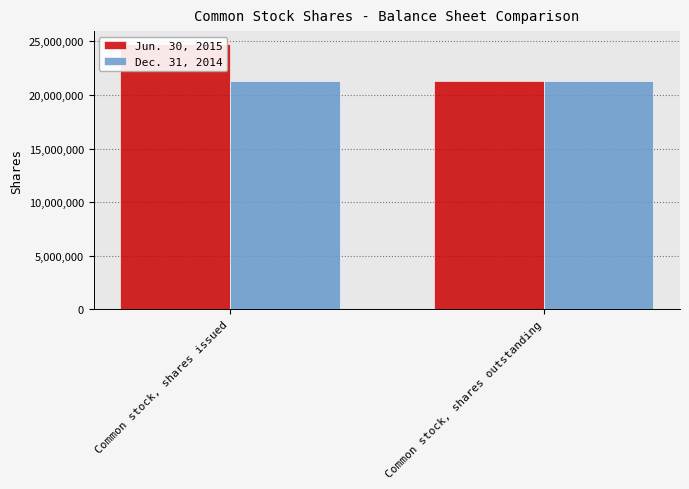

What is the difference between the Jun. 30, 2015 values at Common stock, shares issued and Common stock, shares outstanding?

3385718